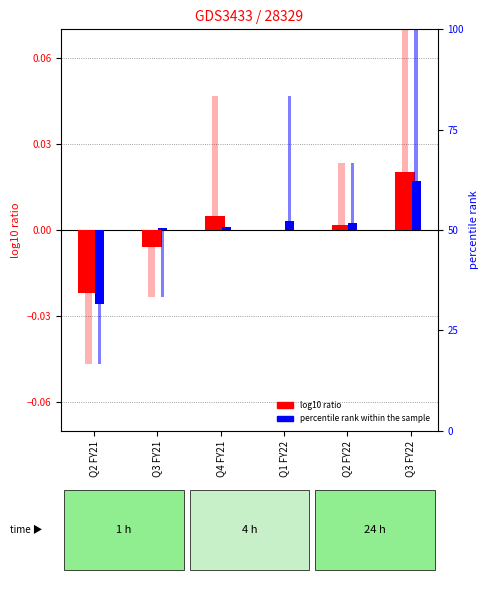

The value of log10 ratio (NOI) at Q2 FY21 is -0.0. True or false?

True